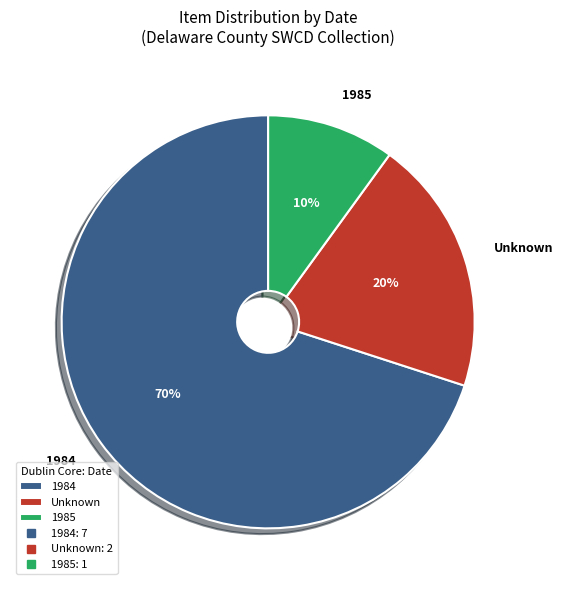

The 1985 slice represents 10% of the pie. True or false?

True